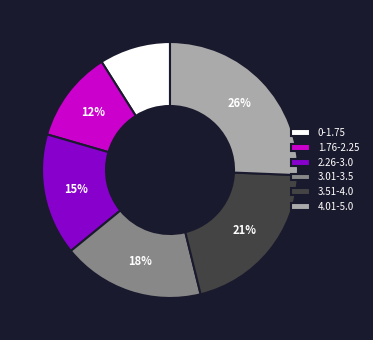

To the nearest percent, what is the difference between the largest and smallest slice percentages?

17%